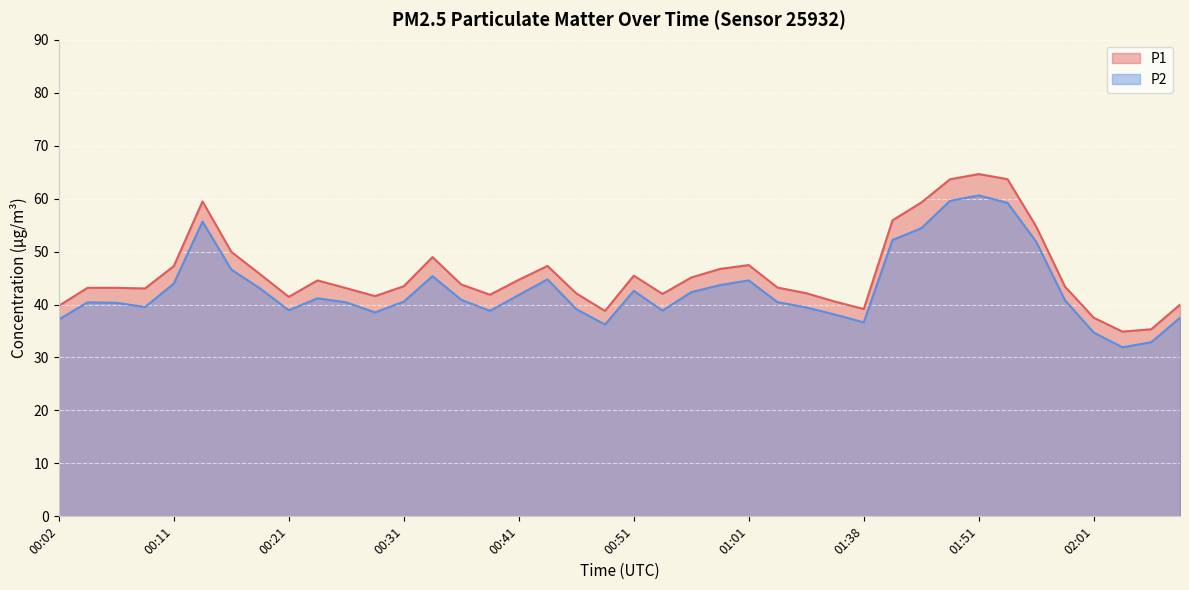

True or false: P1 has a value of 47.5 at 01:01.

True